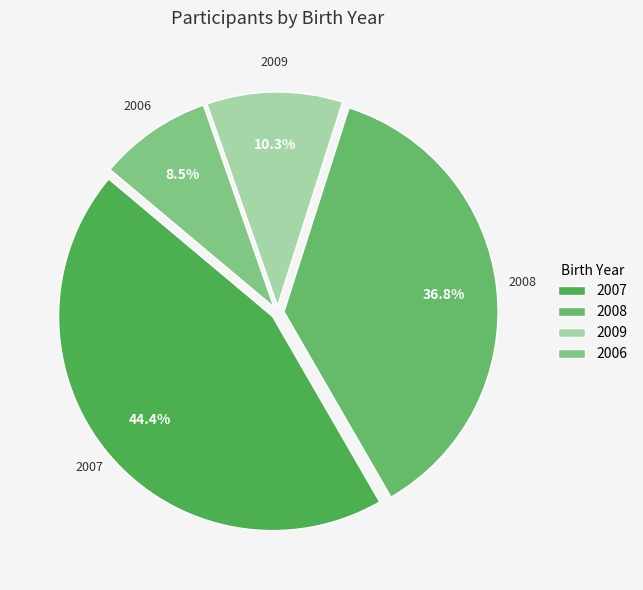

What portion of the pie excludes 2008?

63.2%